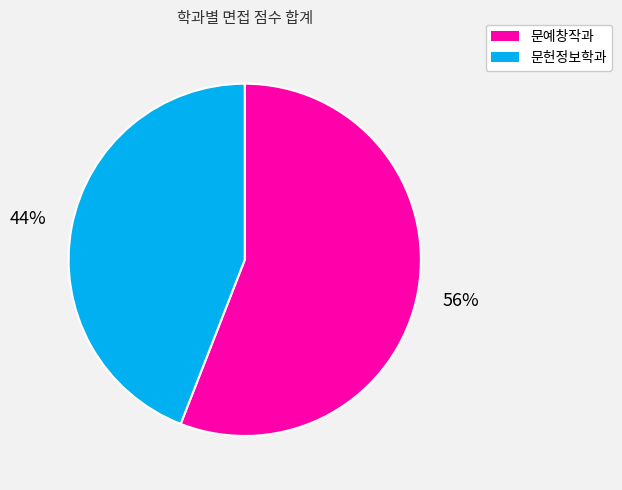

To the nearest percent, what is the difference between the largest and smallest slice percentages?

12%